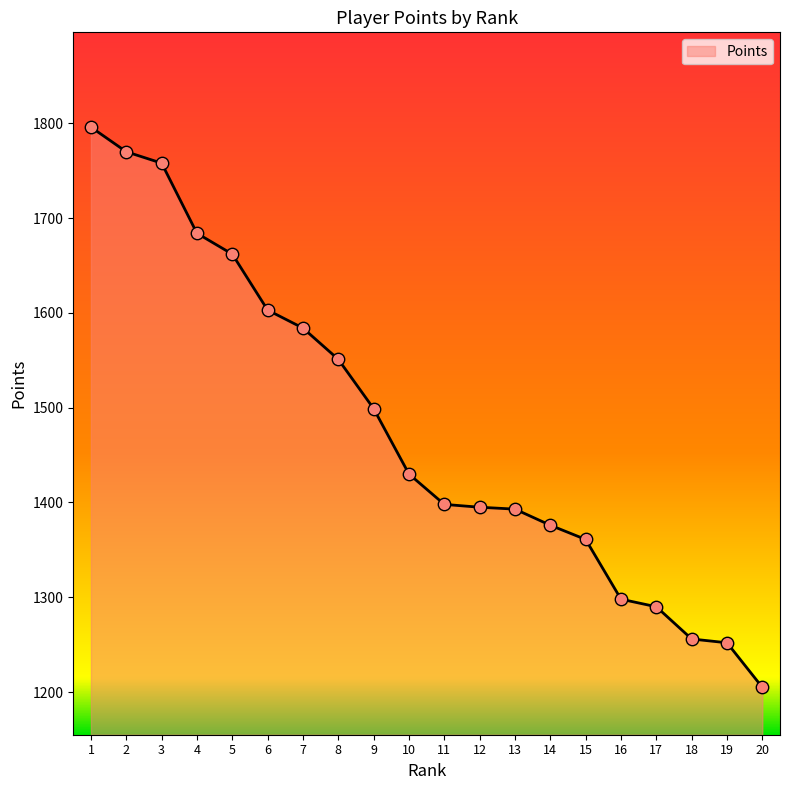

Approximately how many times larger is the value at 13 compared to 17?

1.1